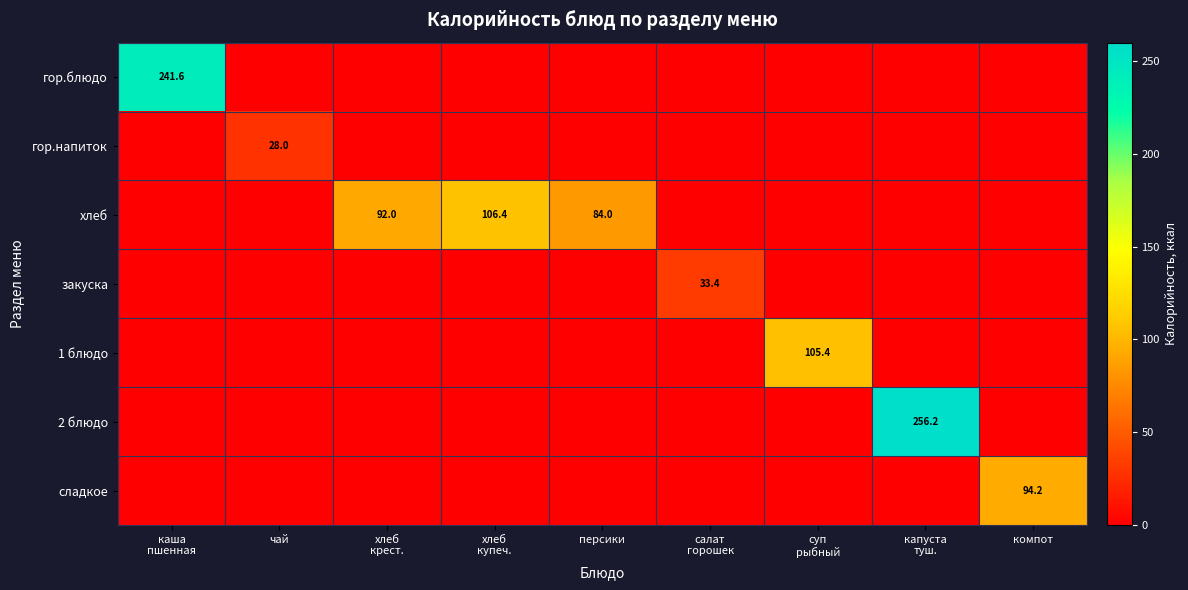

The value of гор.напиток at чай is 28.0. True or false?

True